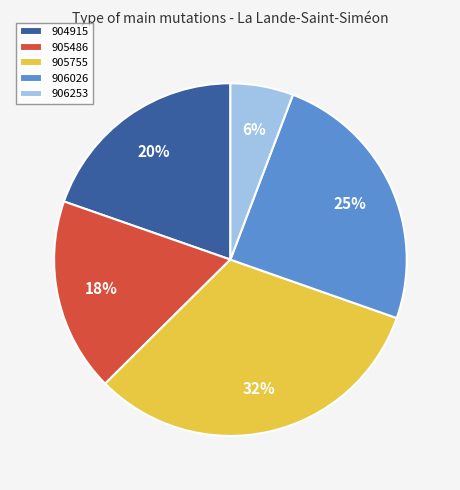

Is it true that 905755 is 18% of the pie?

False